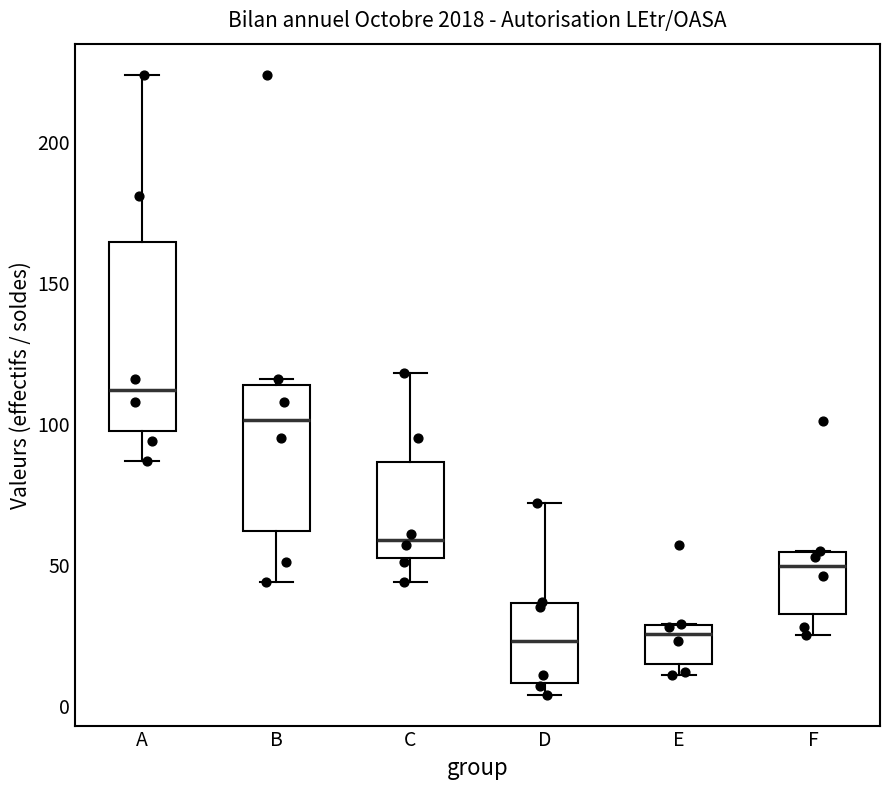

Where does the median line of the box for F sit on the y-axis? The values are not printed on the chart, so give them approximately, as read against the axis.

50